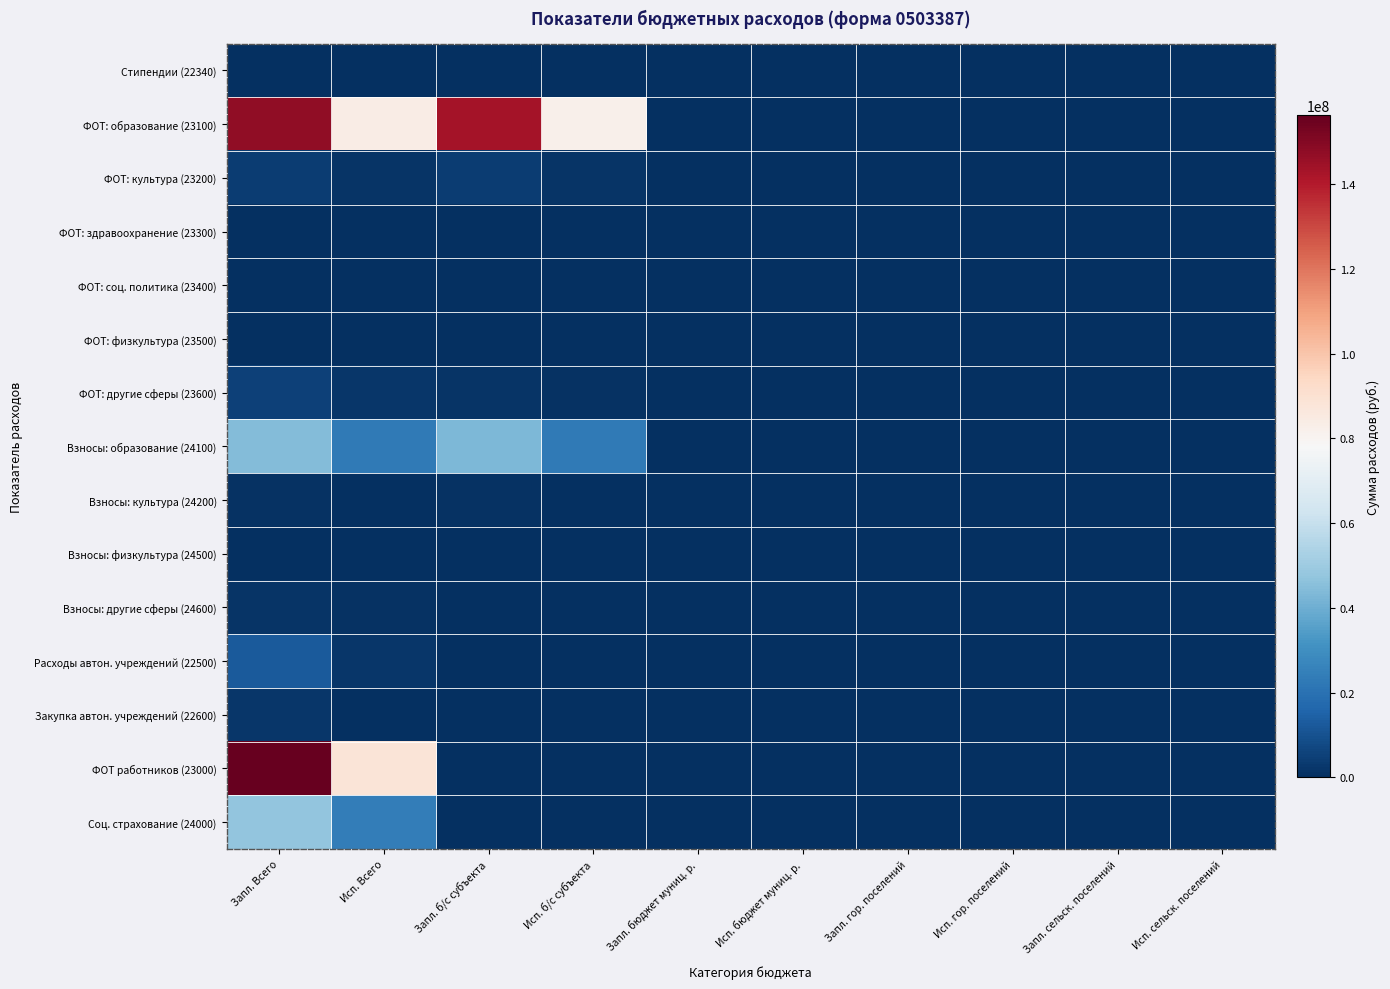

Which series has the largest total across all categories?

ФОТ: образование (23100)